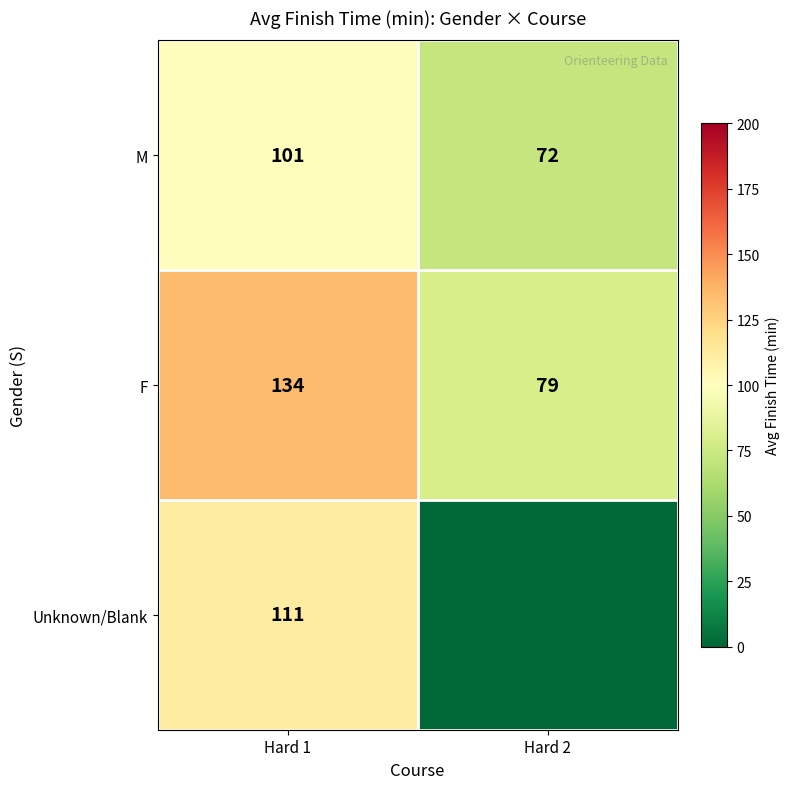

Is it true that M equals 180 at Hard 1?

False